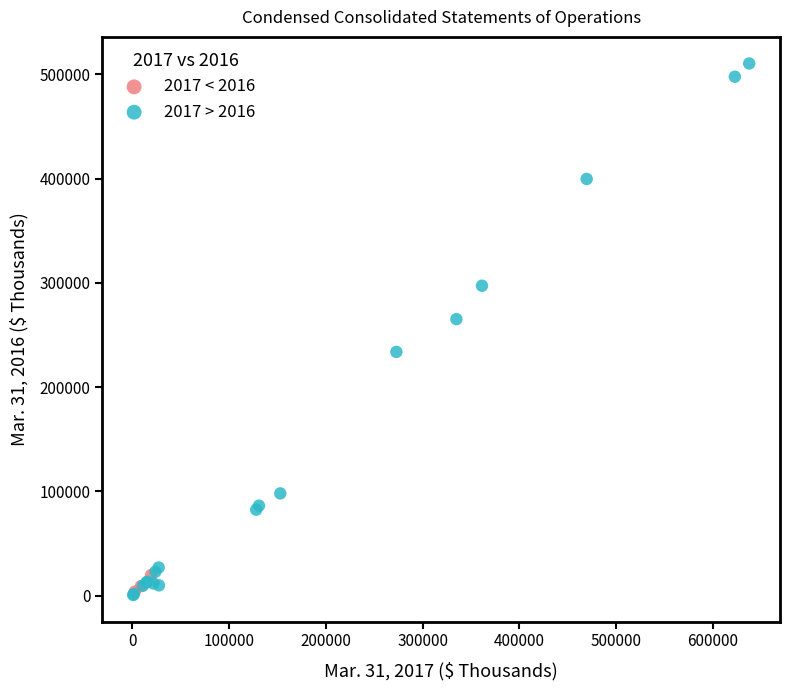

Which series has the largest Y range (max minus min)?

2017 > 2016